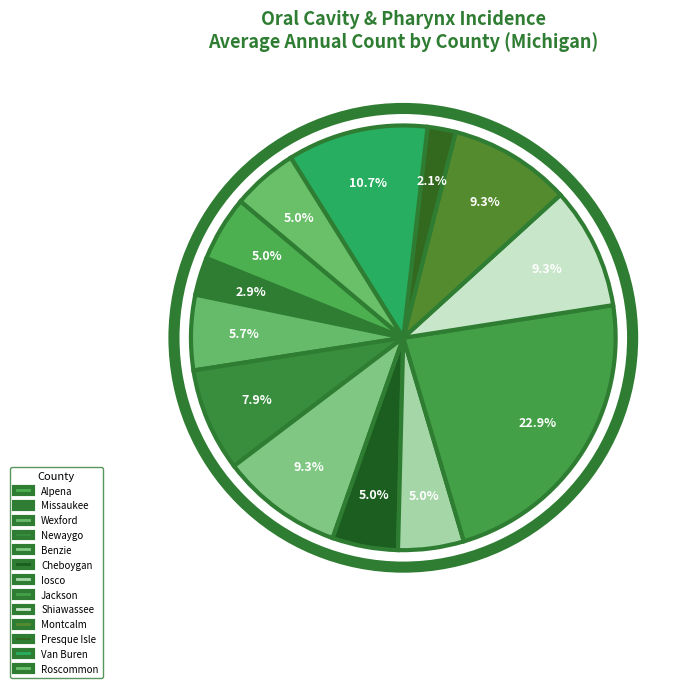

How many slices are in this pie chart?

13